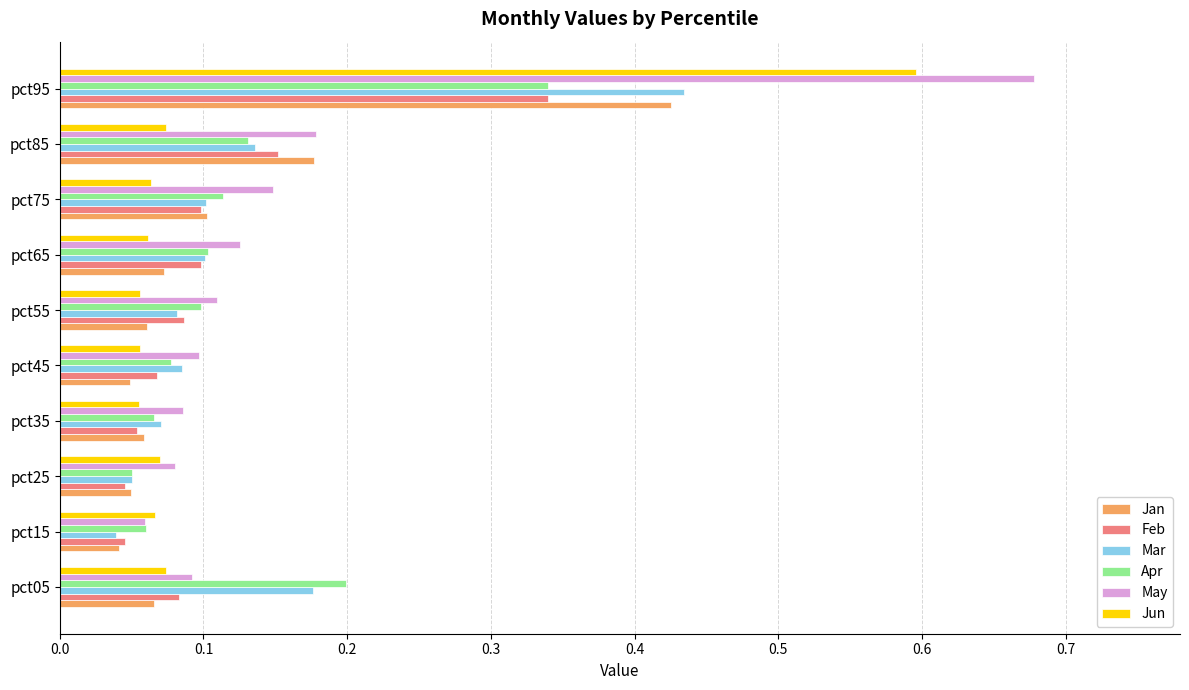

How many Feb values are between 0 and 1?

10